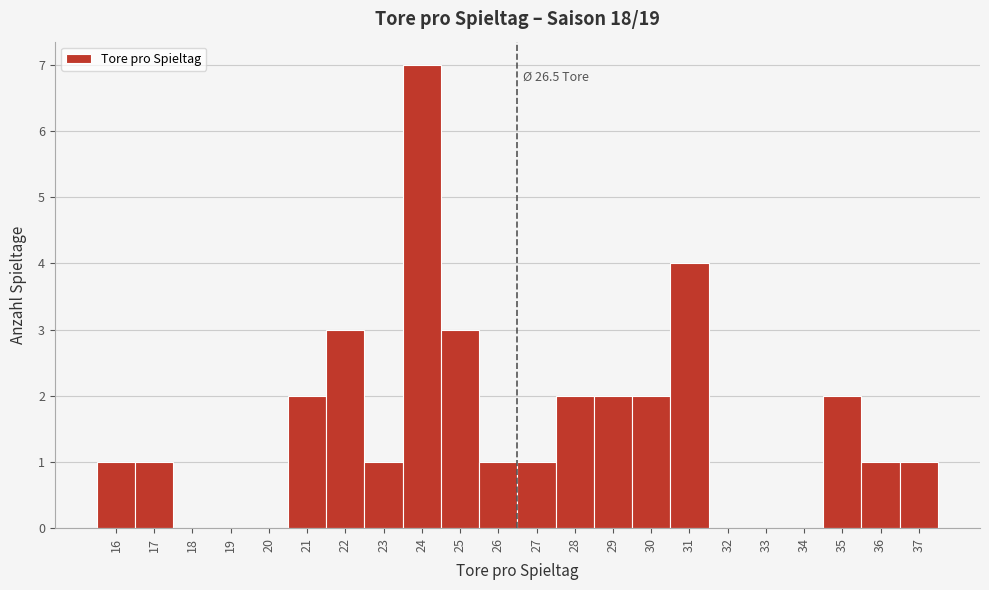

Which range on the x-axis has the tallest bar?

23.5 to 24.5